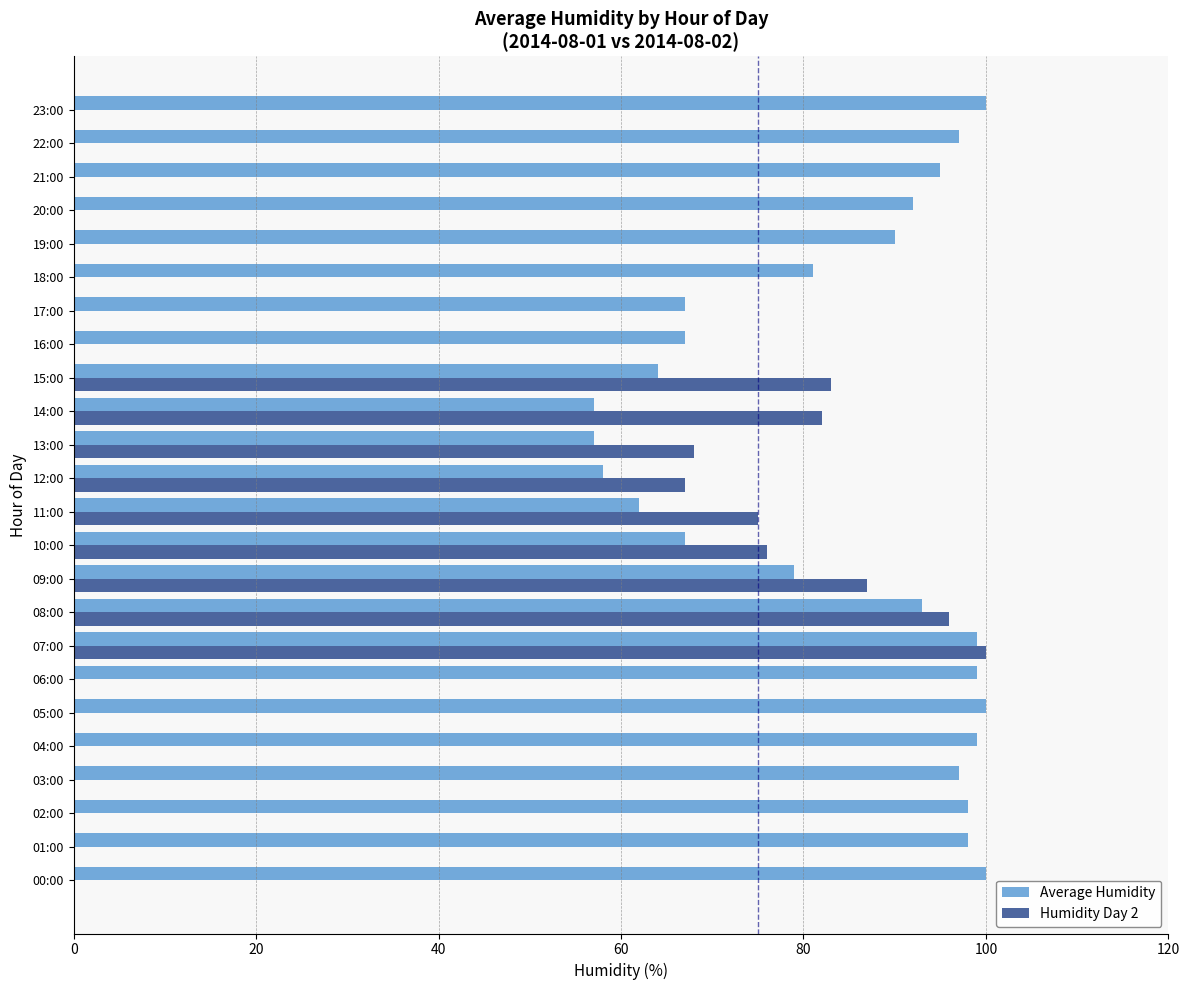

What is the maximum value shown in the chart?

100